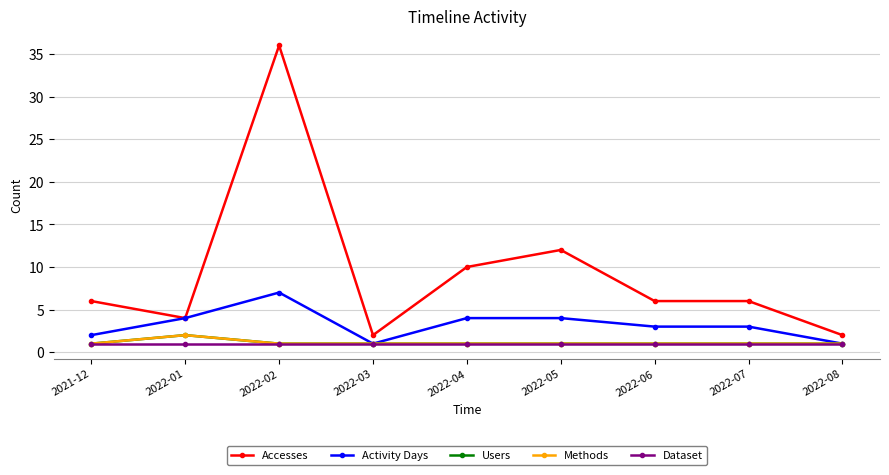

Reading right to left, transcribe all the data shown in this chart.

Accesses: 2	6	6	12	10	2	36	4	6
Activity Days: 1	3	3	4	4	1	7	4	2
Users: 1	1	1	1	1	1	1	2	1
Methods: 1	1	1	1	1	1	1	2	1
Dataset: 1	1	1	1	1	1	1	1	1